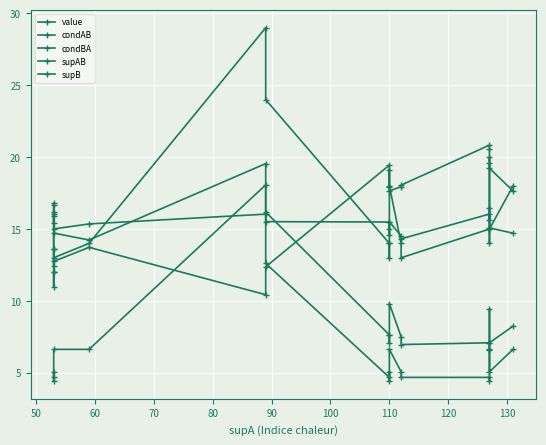

Reading right to left, extract all data points from this chart.

value: 14.7	15.1	16.5	15.7	16.0	14.3	14.5	15.5	15.0	14.6	15.5	15.5	16.0	15.4	15.0	15.9	16.0	16.8
condAB: 8.2	7.1	9.4	6.6	7.1	7.0	7.5	9.8	7.1	7.6	7.6	16.2	19.6	14.2	14.7	12.5	13.6	13.6
condBA: 17.6	19.2	19.6	20.6	20.8	18.1	17.9	17.6	19.1	17.9	19.4	12.4	10.4	13.7	12.7	16.2	15.4	16.7
supAB: 18.0	15.0	20.0	14.0	15.0	13.0	14.0	18.0	13.0	14.0	14.0	24.0	29.0	14.0	13.0	11.0	12.0	12.0
supB: 6.6	5.1	6.6	4.4	4.7	4.7	5.1	6.6	4.4	5.1	4.7	12.6	18.1	6.6	6.6	4.4	5.1	4.7